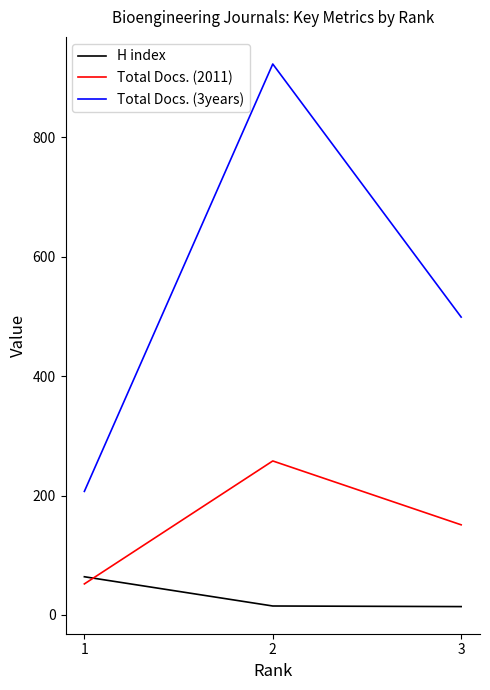

What value does the H index series have at 1, to the nearest 10?

60